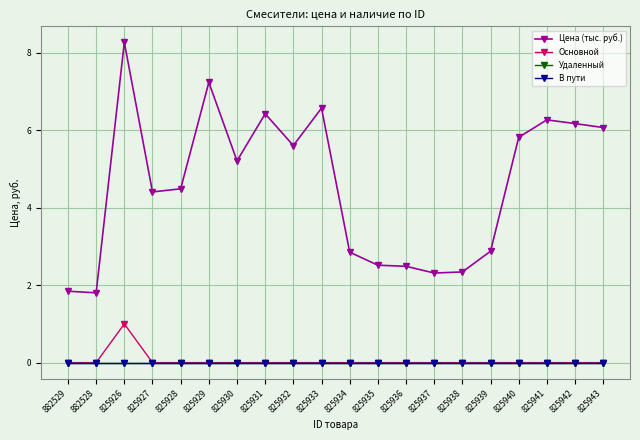

What are all the series names shown in the legend?

Цена (тыс. руб.), Основной, Удаленный, В пути